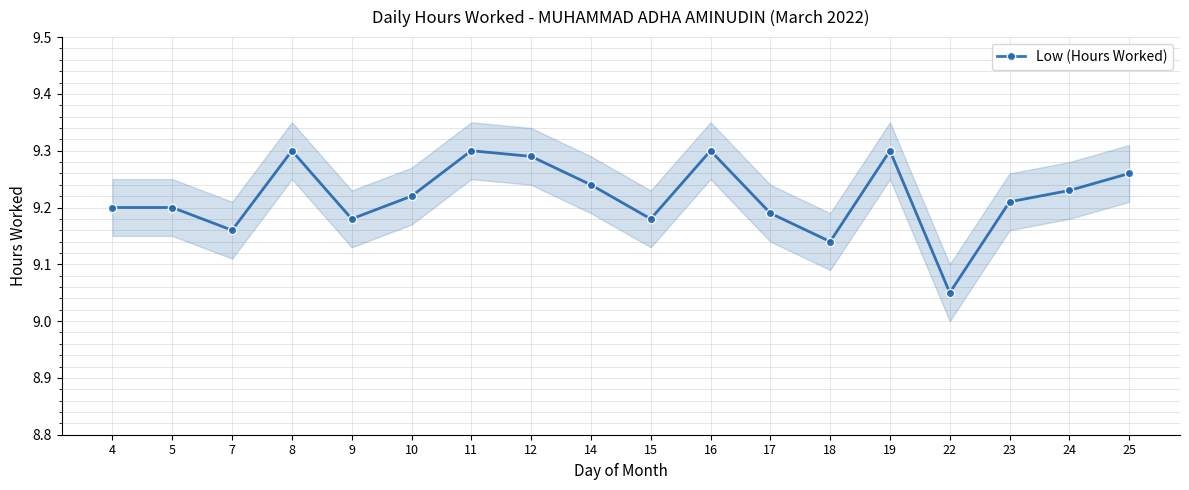

What is the sum of the values at 10 and 23?

18.4